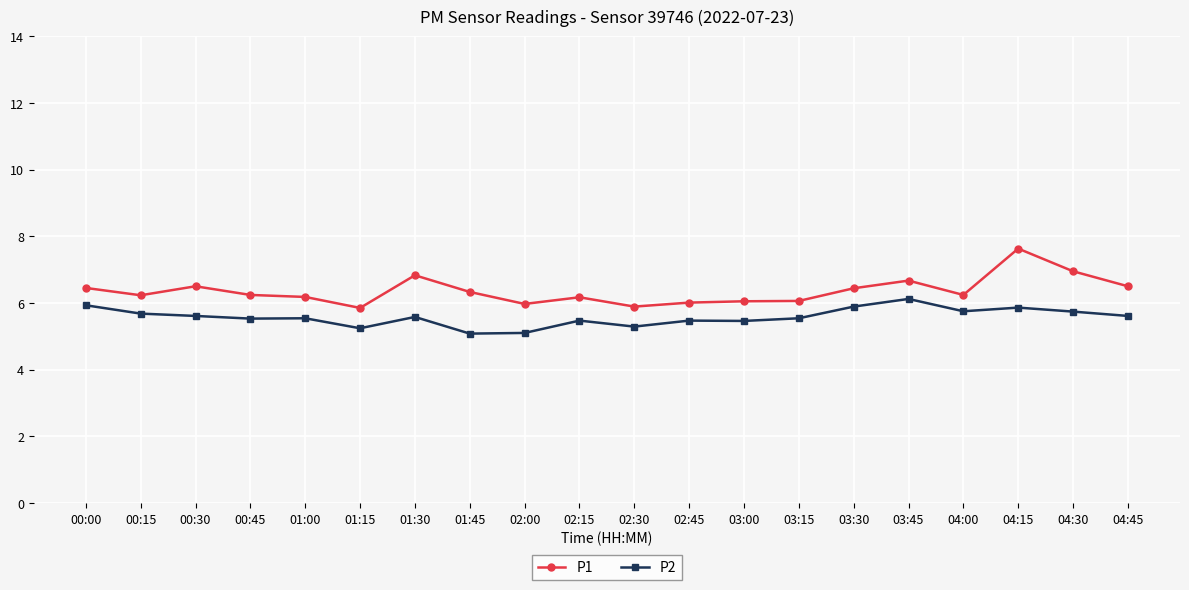

True or false: P1 has more than 1 interior local peaks.

True